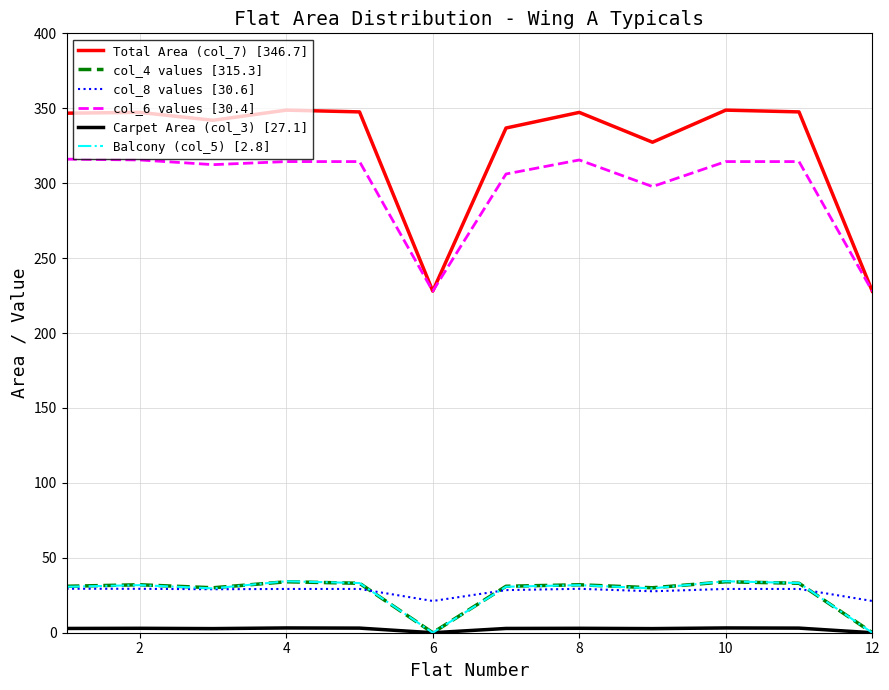

At how many categories does at least one series exceed 304?

10